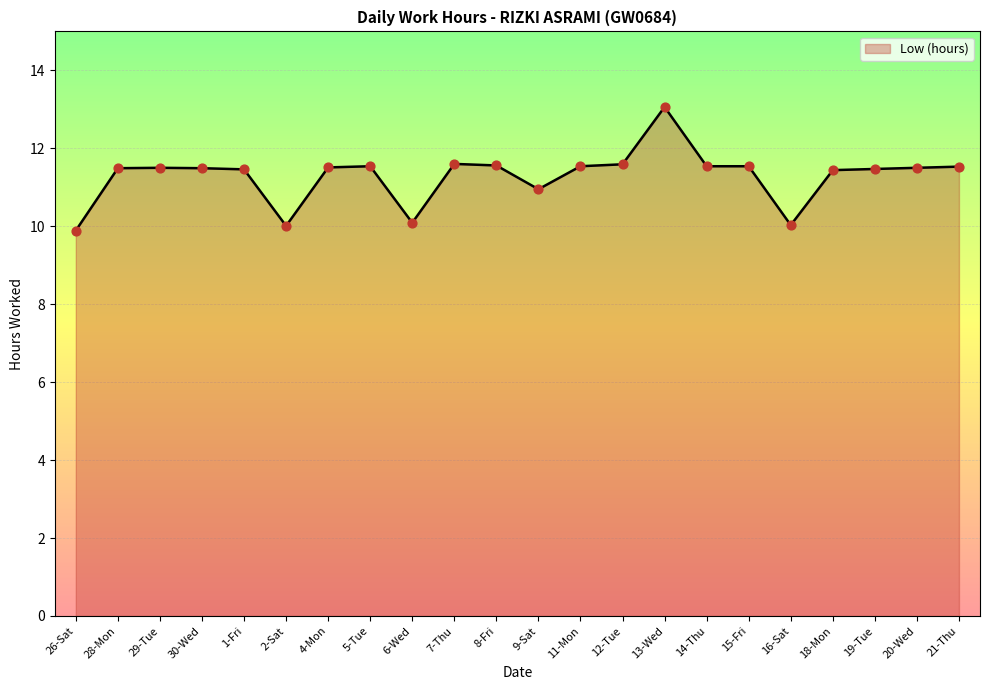

What is the ratio of the value at 13-Wed to the value at 26-Sat?

1.3